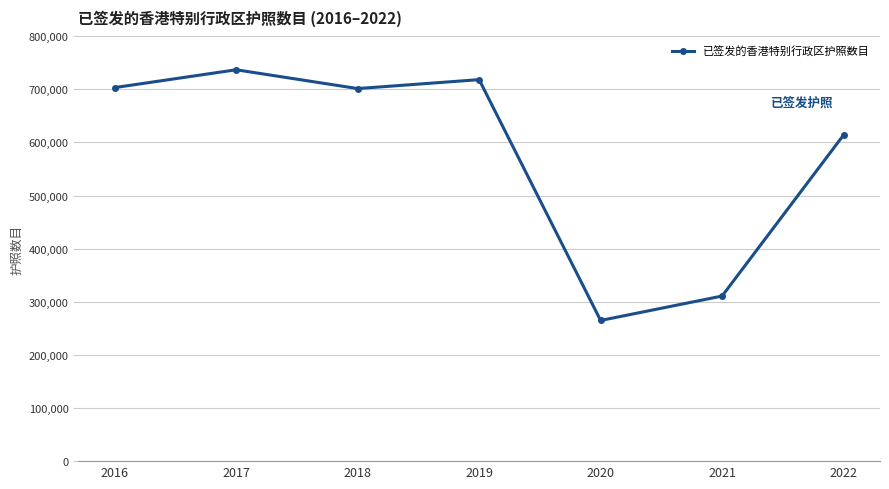

What is the average value?

578519